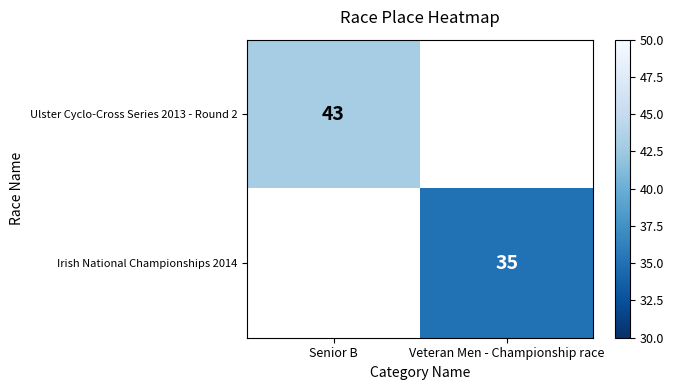

At which label does Irish National Championships 2014 reach its peak?

Senior B